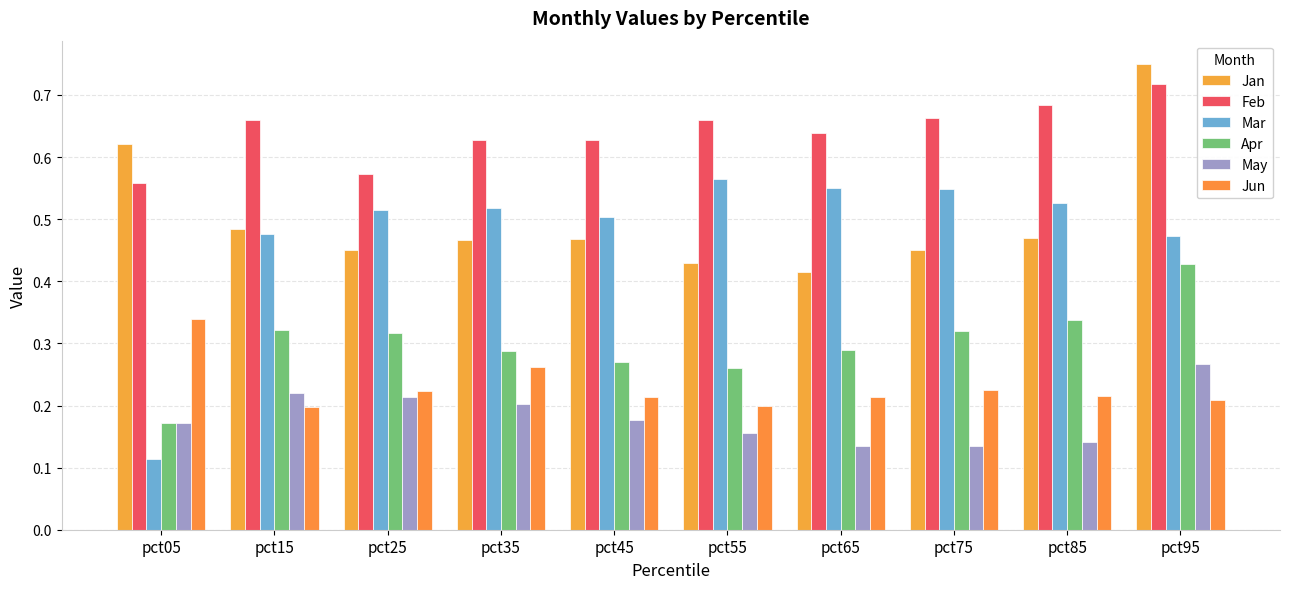

Reading left to right, transcribe all the data shown in this chart.

Jan: pct05=0.6	pct15=0.5	pct25=0.4	pct35=0.5	pct45=0.5	pct55=0.4	pct65=0.4	pct75=0.5	pct85=0.5	pct95=0.7
Feb: pct05=0.6	pct15=0.7	pct25=0.6	pct35=0.6	pct45=0.6	pct55=0.7	pct65=0.6	pct75=0.7	pct85=0.7	pct95=0.7
Mar: pct05=0.1	pct15=0.5	pct25=0.5	pct35=0.5	pct45=0.5	pct55=0.6	pct65=0.6	pct75=0.5	pct85=0.5	pct95=0.5
Apr: pct05=0.2	pct15=0.3	pct25=0.3	pct35=0.3	pct45=0.3	pct55=0.3	pct65=0.3	pct75=0.3	pct85=0.3	pct95=0.4
May: pct05=0.2	pct15=0.2	pct25=0.2	pct35=0.2	pct45=0.2	pct55=0.2	pct65=0.1	pct75=0.1	pct85=0.1	pct95=0.3
Jun: pct05=0.3	pct15=0.2	pct25=0.2	pct35=0.3	pct45=0.2	pct55=0.2	pct65=0.2	pct75=0.2	pct85=0.2	pct95=0.2